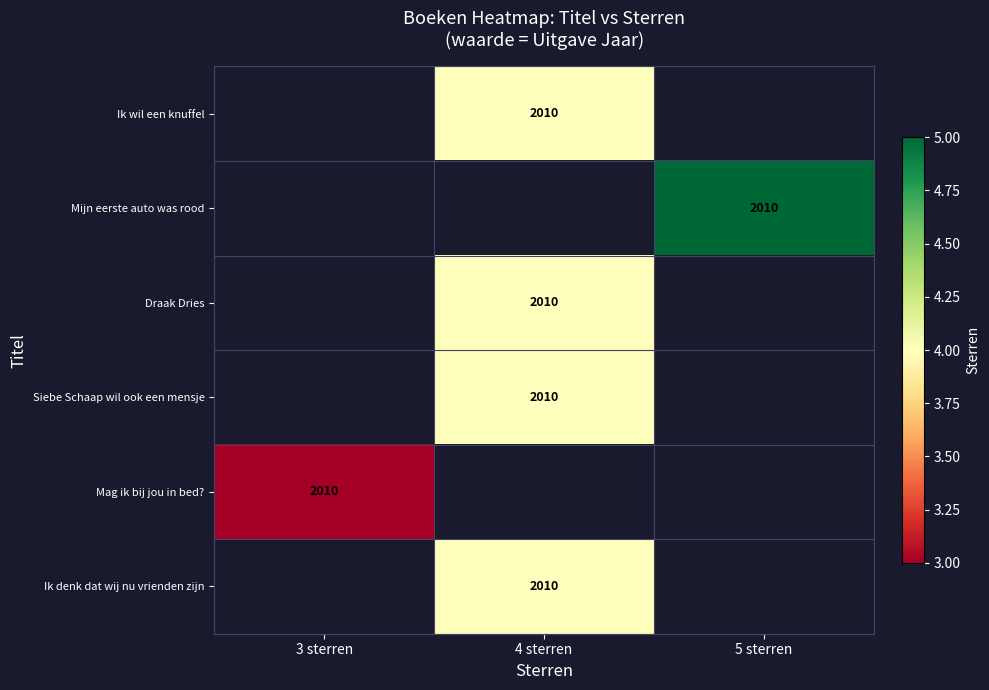

True or false: Mag ik bij jou in bed? has a value of 676 at 3 sterren.

False